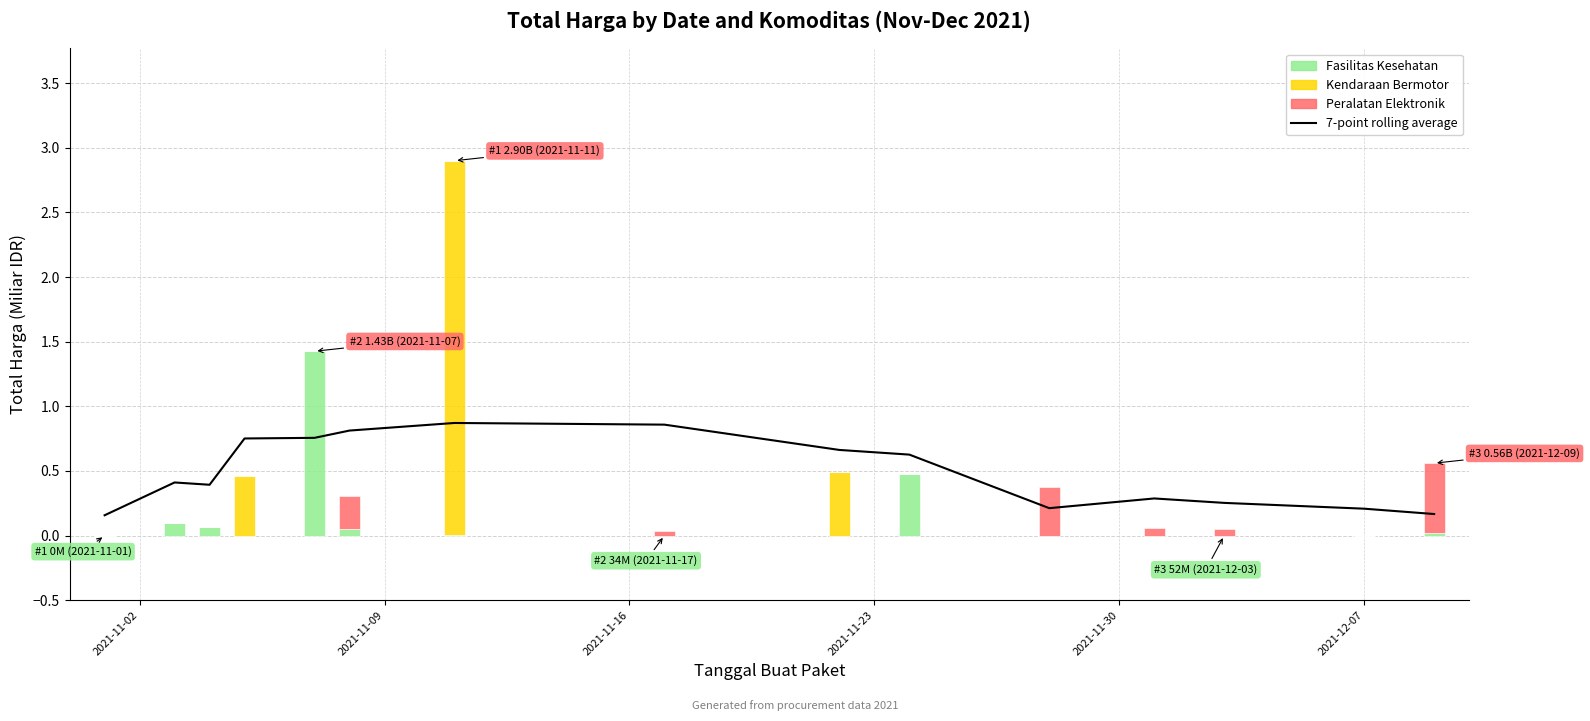

How many bars are there in total?

60